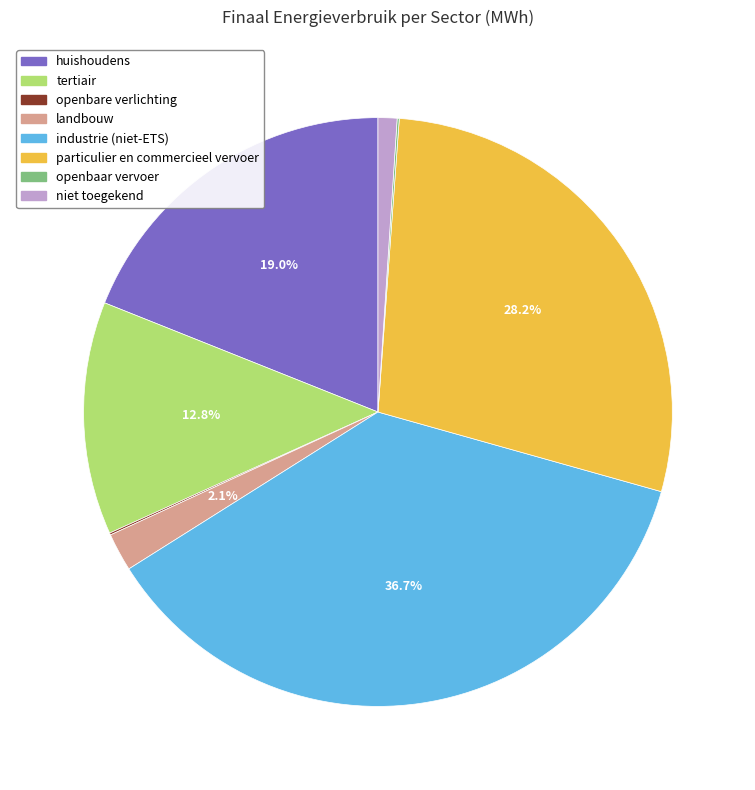

To the nearest percent, what is the combined percentage of tertiair and huishoudens?

32%